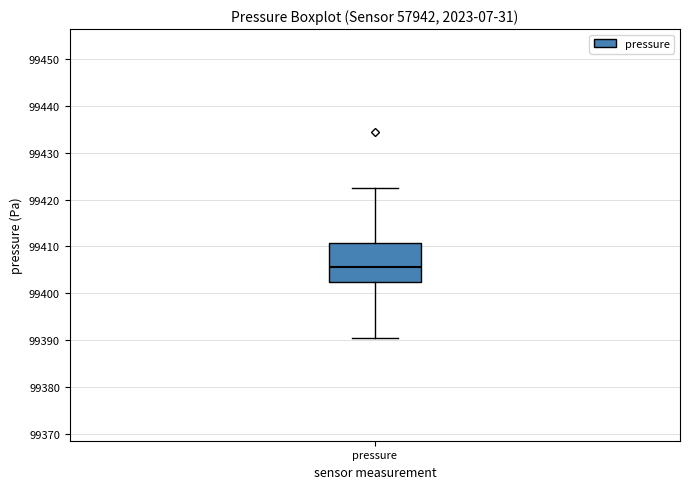

Read this box plot against the y-axis: the position of the median line, the range covered by the box, and the ends of both whiskers. The values are not printed on the chart, so give them approximately, as read against the axis.

median 99406, box 99402 to 99411, whiskers 99390 to 99423